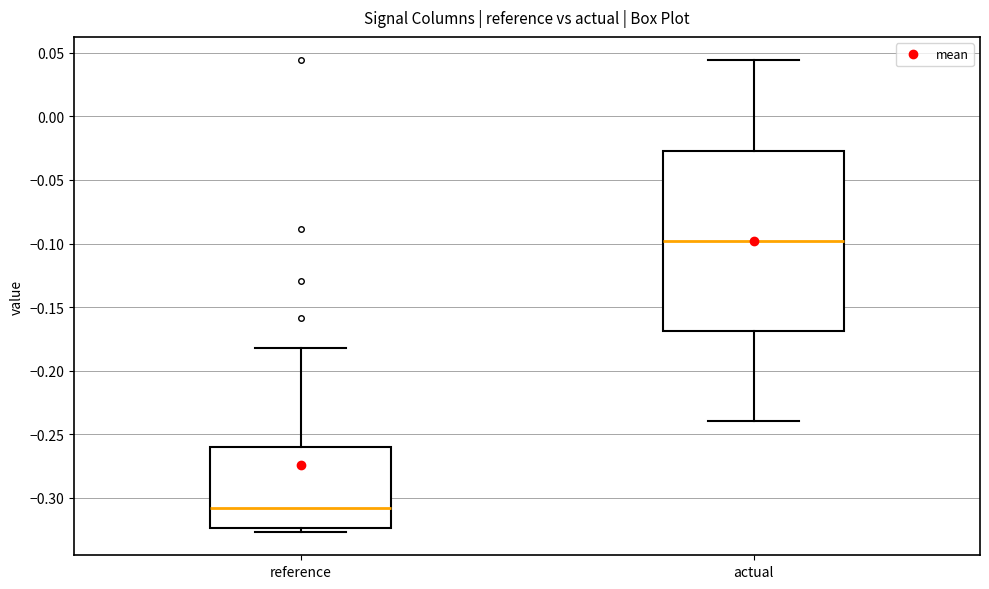

Which box's median line is the lowest?

reference